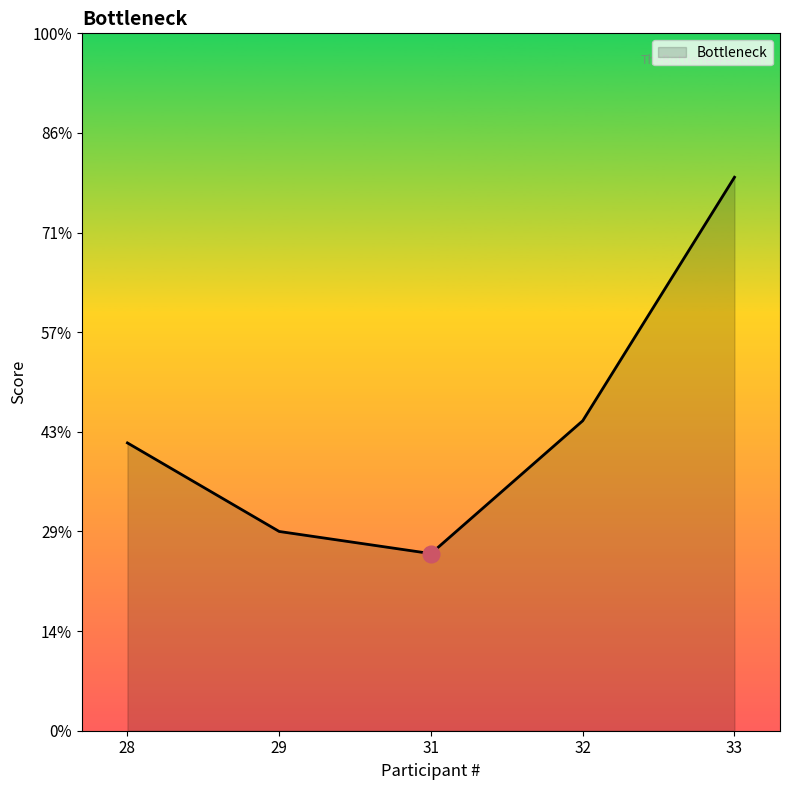

List the labels in order of value, smallest first.

31, 29, 28, 32, 33